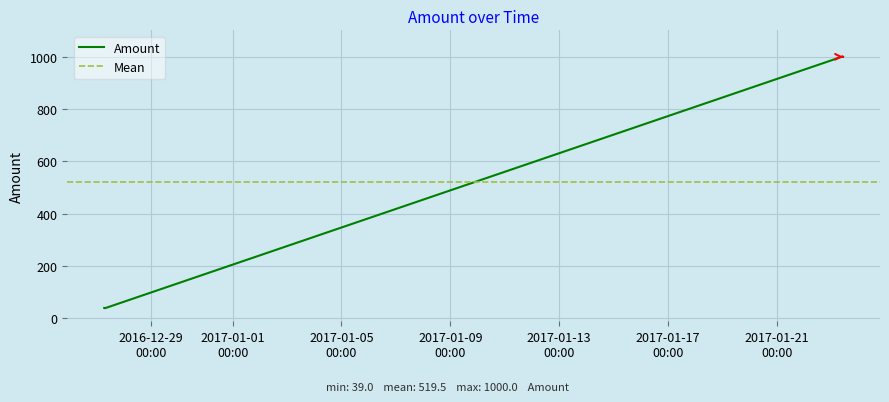

What is the change in value from 2016-12-27 07:29:45 to 2016-12-27 06:45:22?

-1